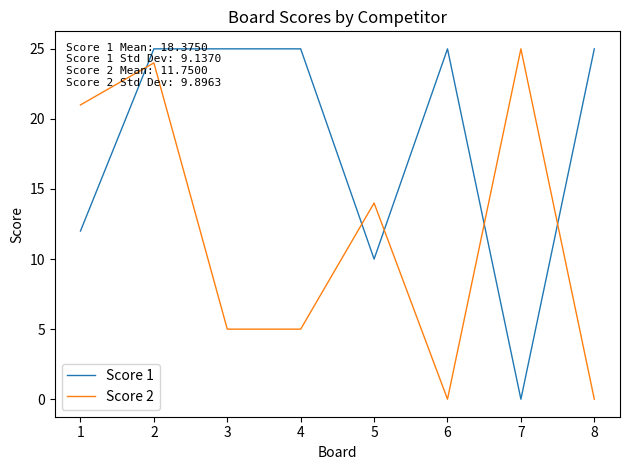

Reading left to right, list all the values displayed in this chart.

Score 1: 12	25	25	25	10	25	0	25
Score 2: 21	24	5	5	14	0	25	0